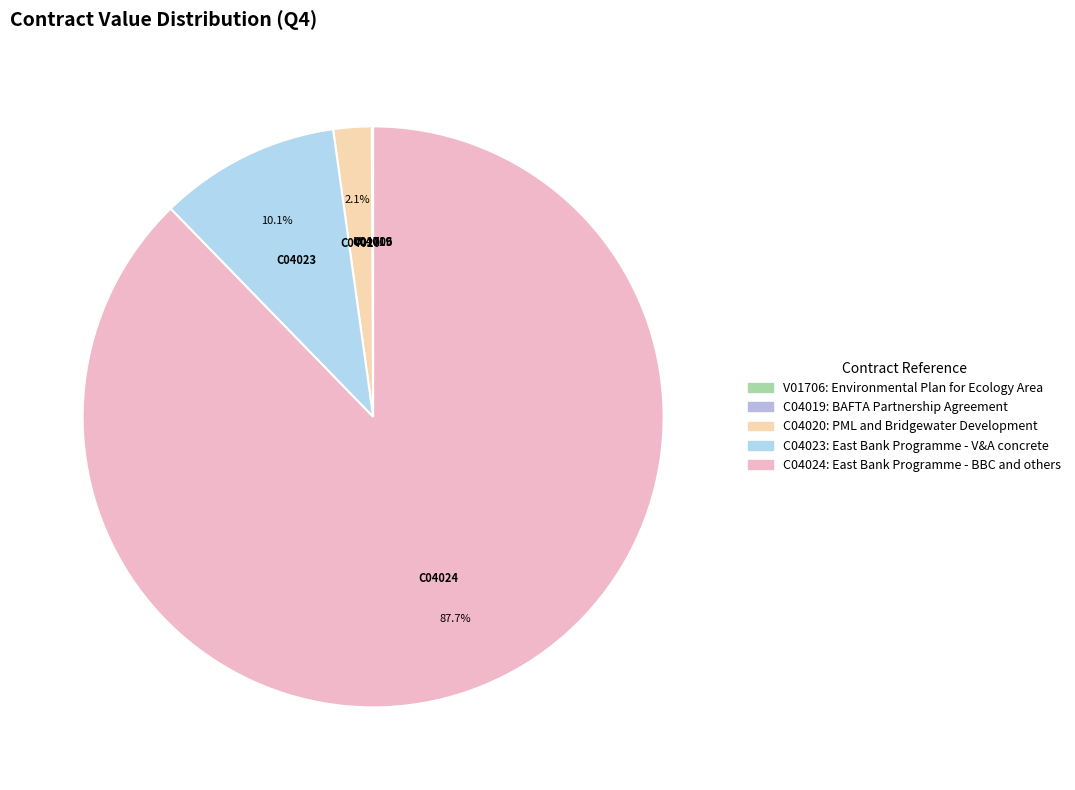

Which has a higher value, C04020 or C04023?

C04023